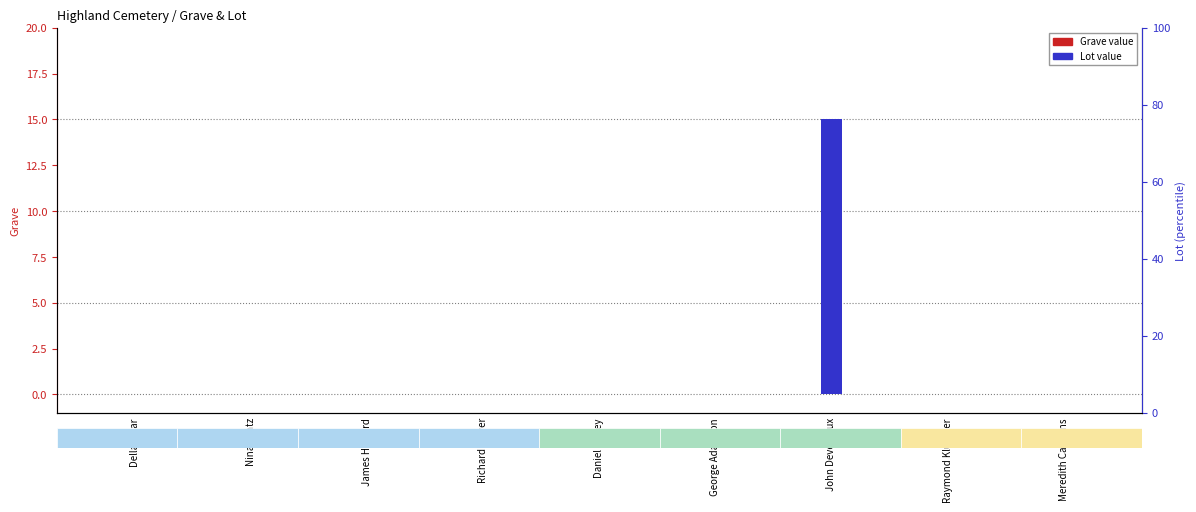

What position from the left is Nina Mintz?

2